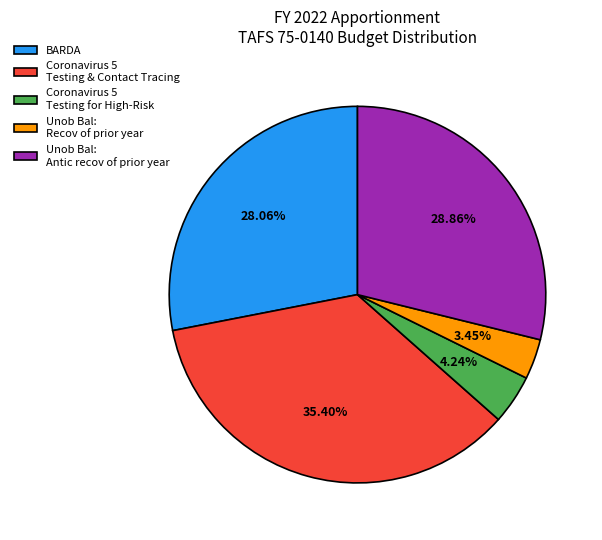

Which category has the smallest portion of the pie?

Unob Bal: Recov of prior year